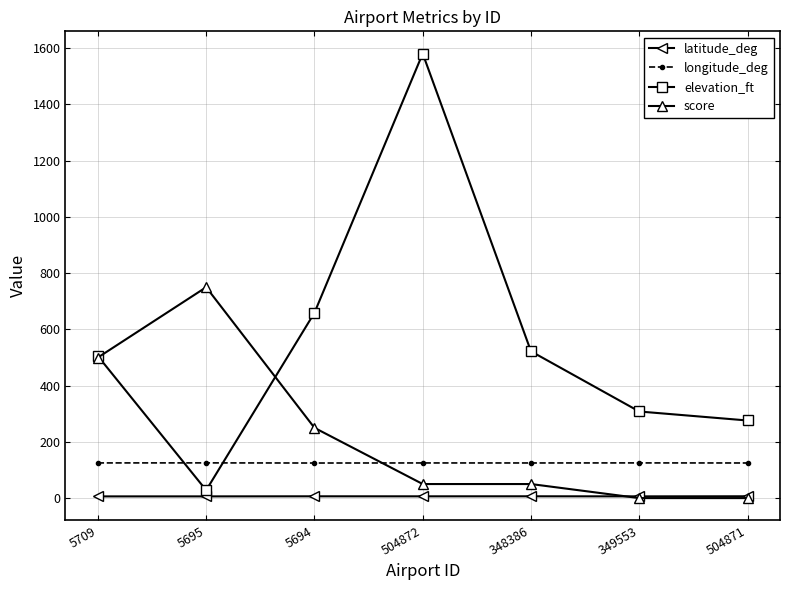

True or false: longitude_deg and latitude_deg cross at least once.

False